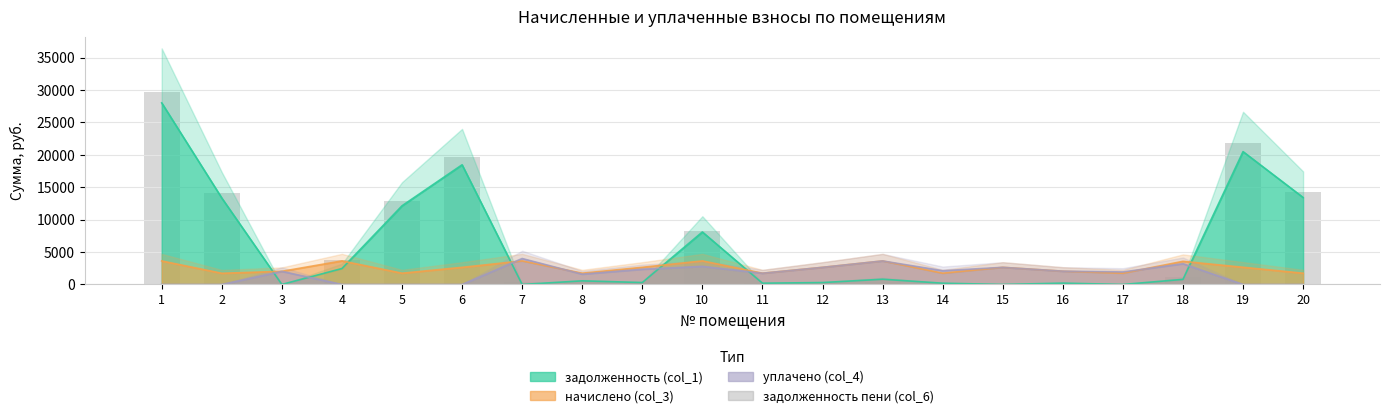

How many values exceed 437?

10